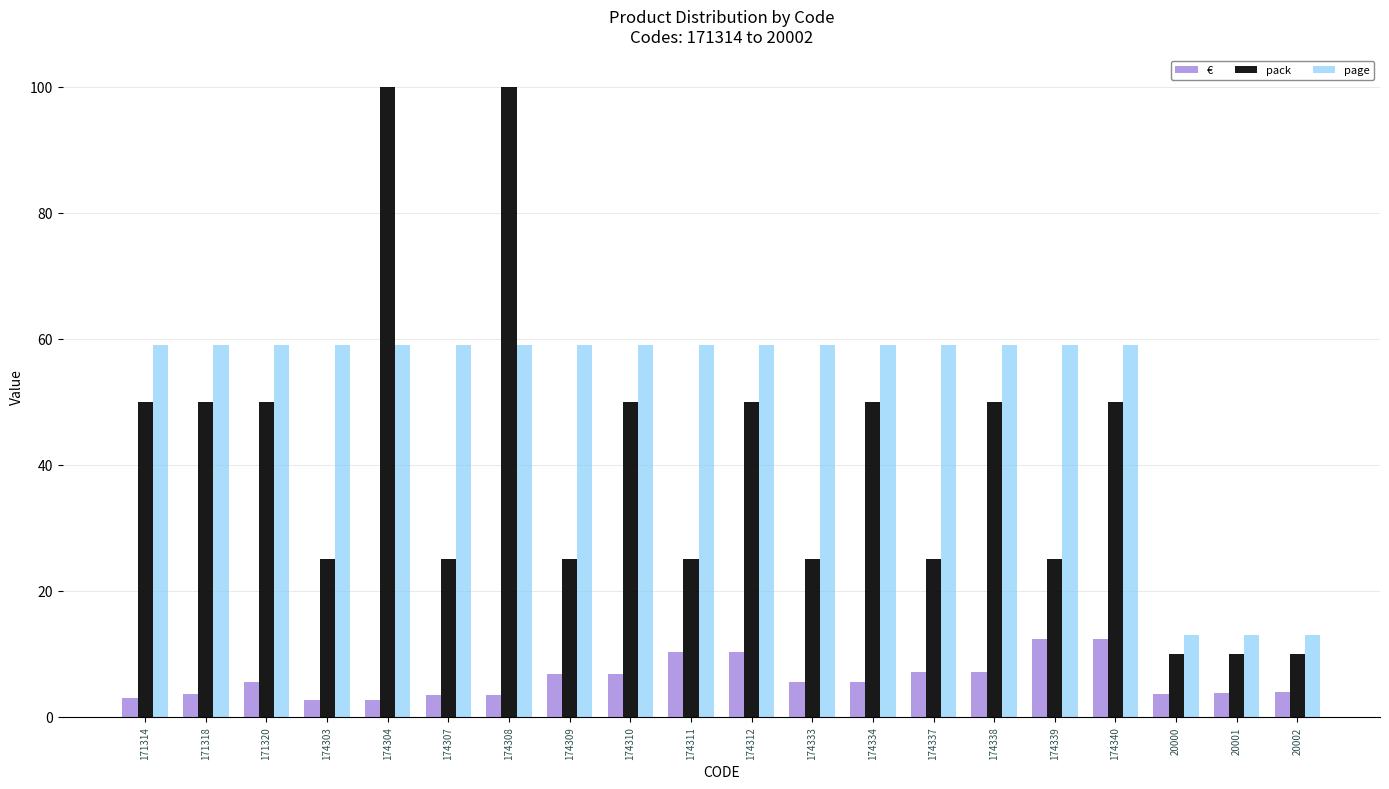

What is the difference between the highest and lowest values at 174307?

55.5